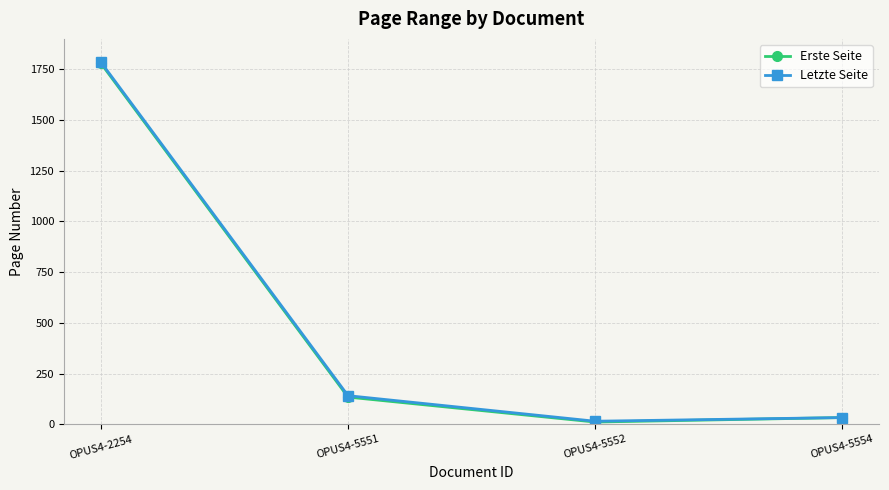

Is it true that Letzte Seite equals 1785 at OPUS4-2254?

True